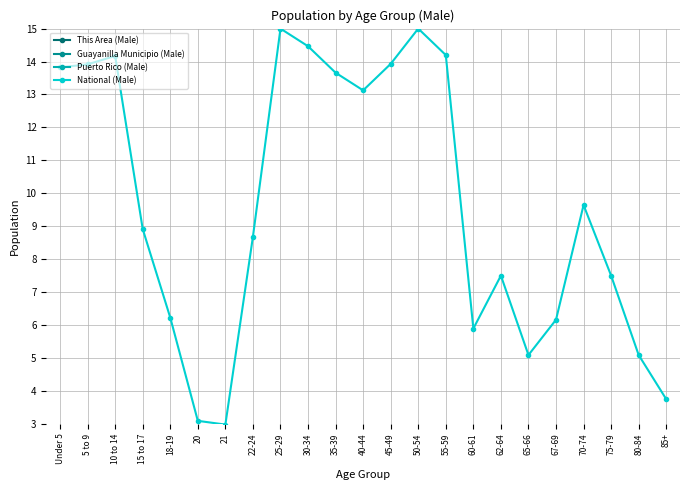

What is the label of the 4th point from the right?

70-74